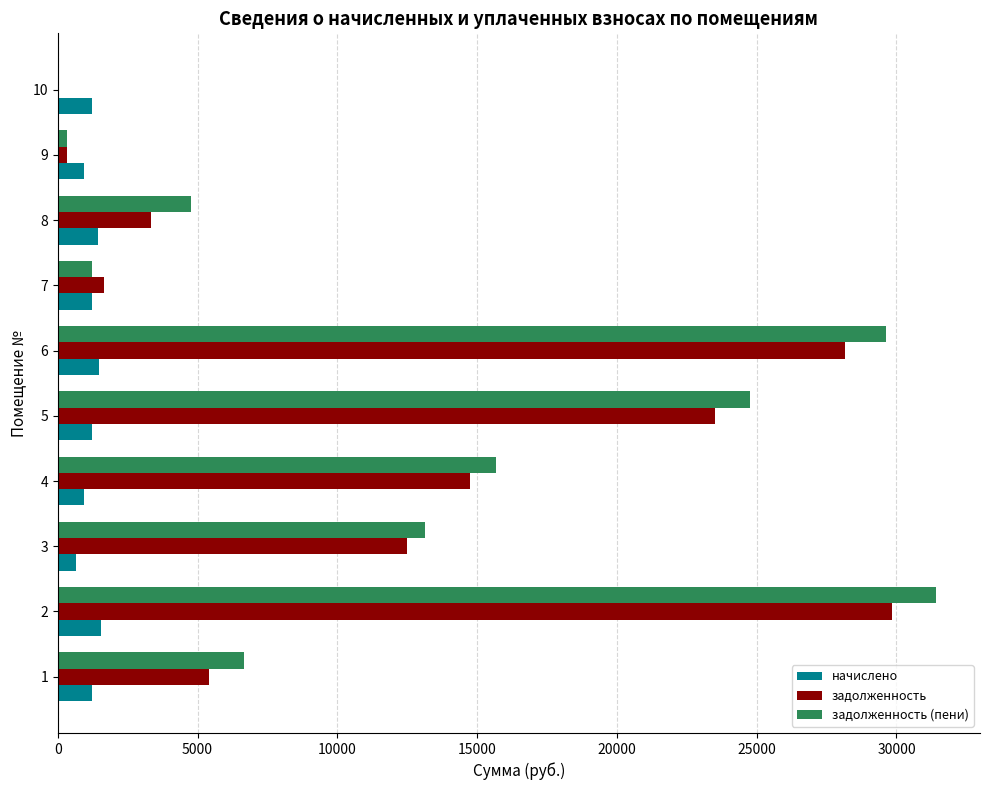

What is the sum of all начислено values?

11924.0